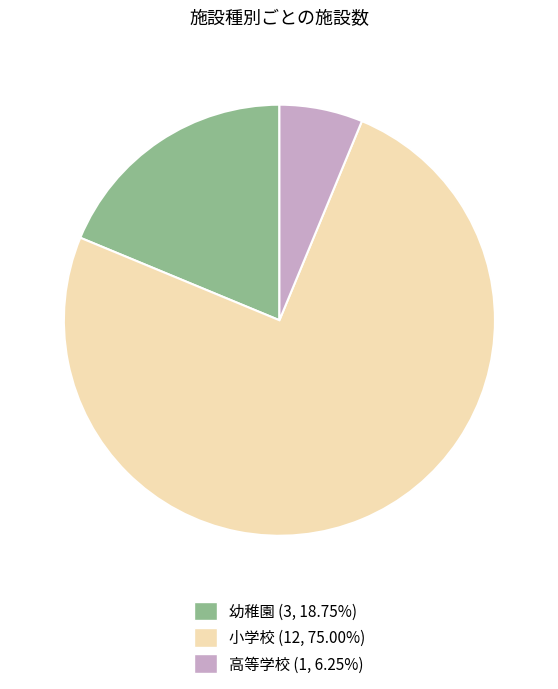

Approximately how many times larger is the value at 小学校 compared to 幼稚園?

4.0